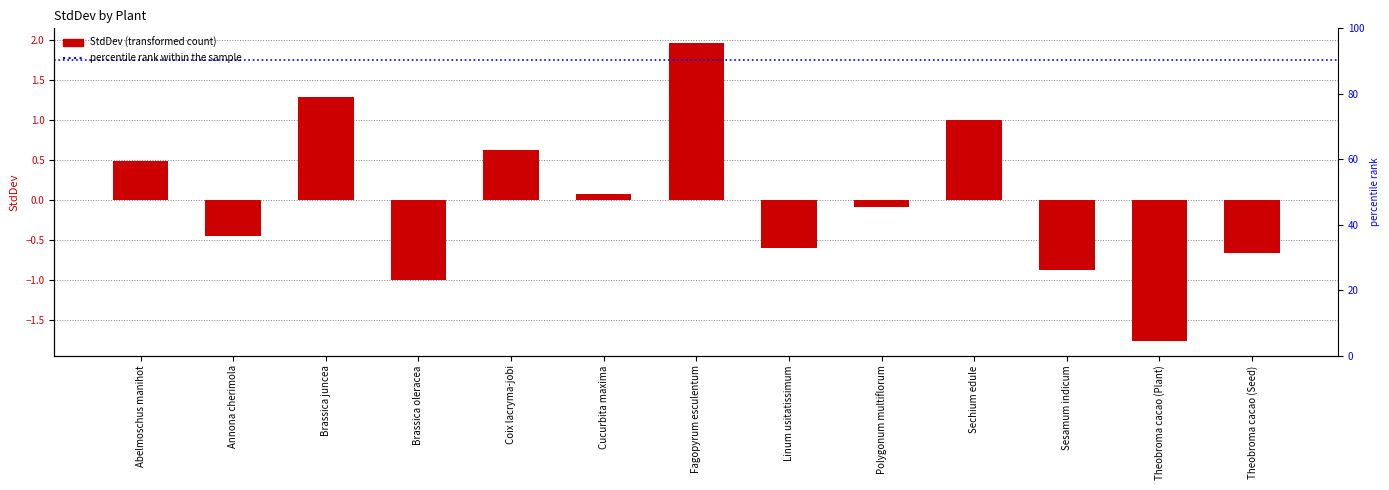

What is the label of the 13th bar from the right?

Abelmoschus manihot